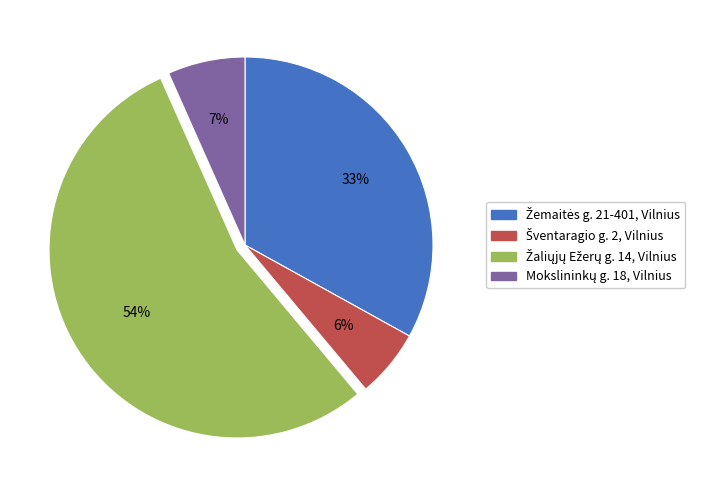

Count the number of slices in the pie.

4